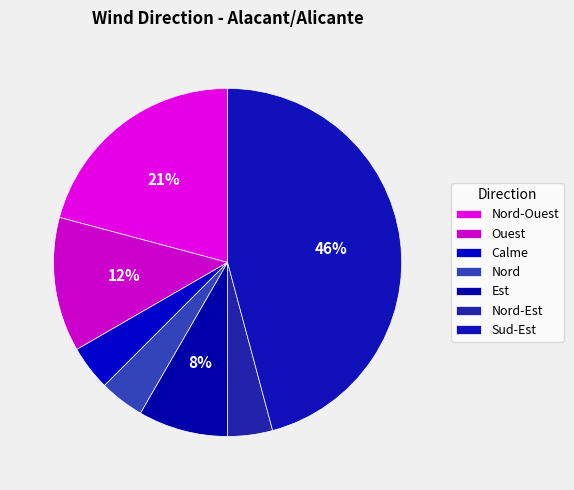

How many slices are in this pie chart?

7